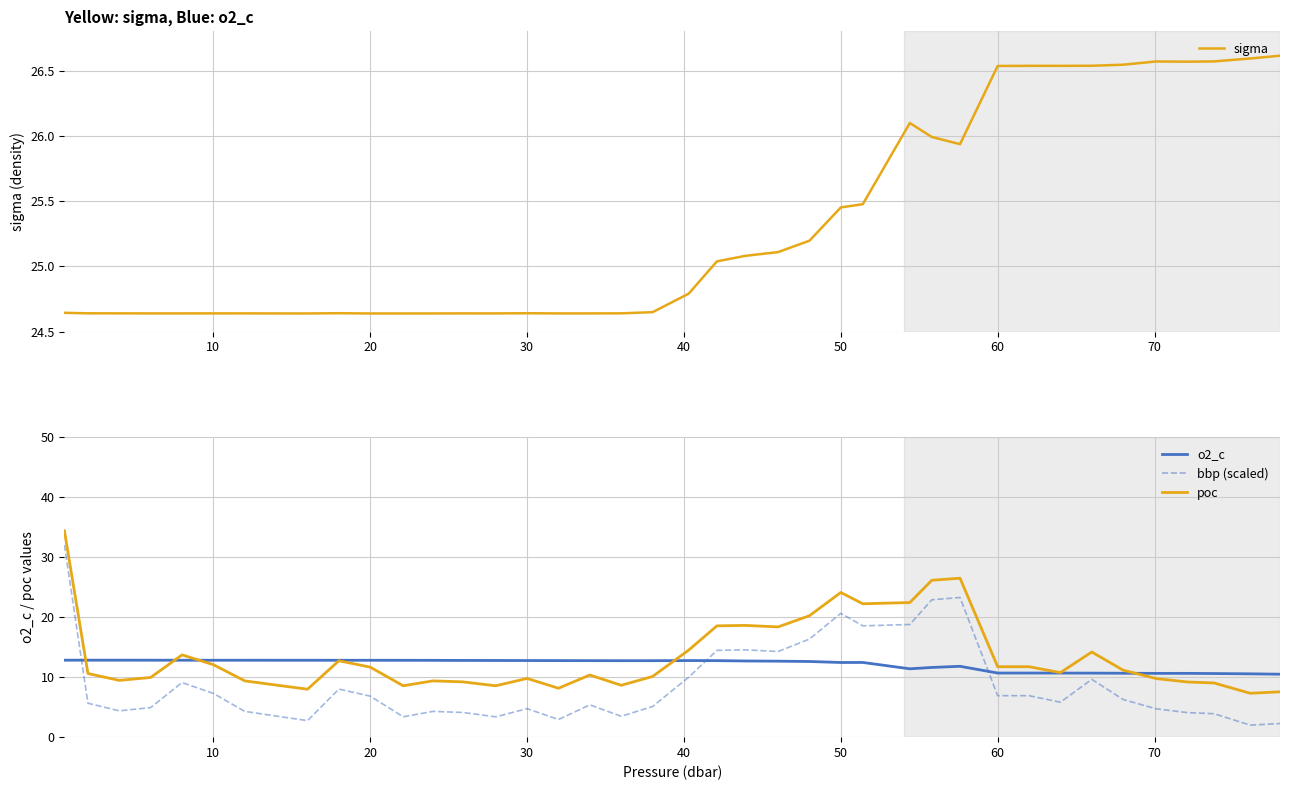

What are all the series names shown in the legend?

sigma, o2_c, bbp (scaled), poc